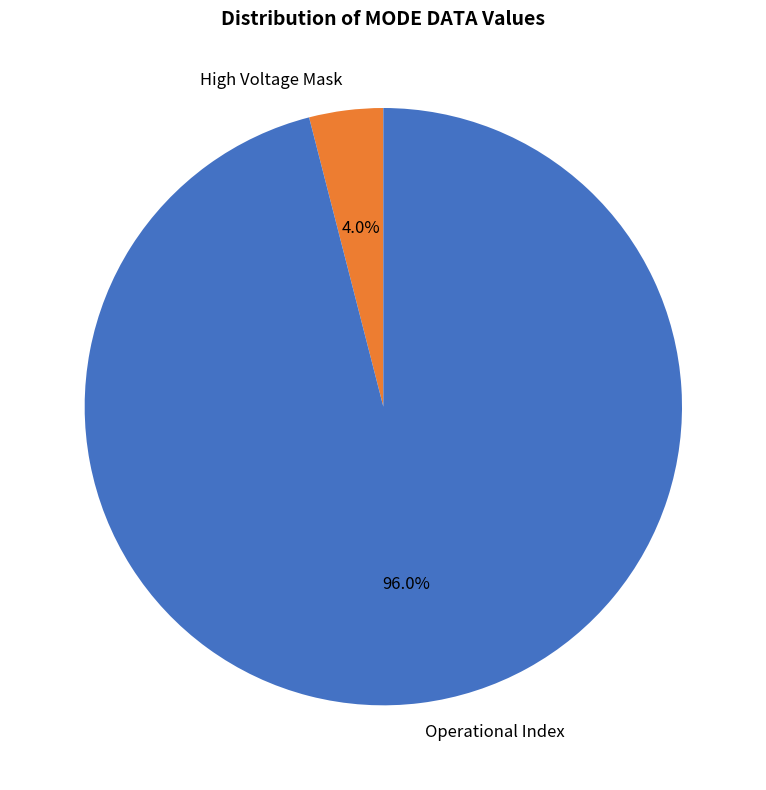

How many slices are in this pie chart?

2